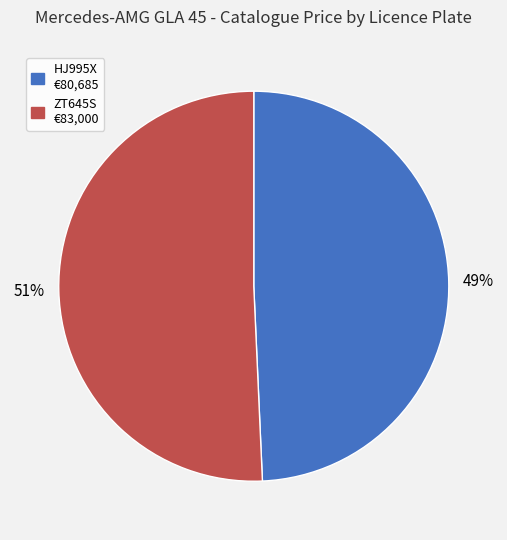

What percentage is the ZT645S slice, to the nearest percent?

51%